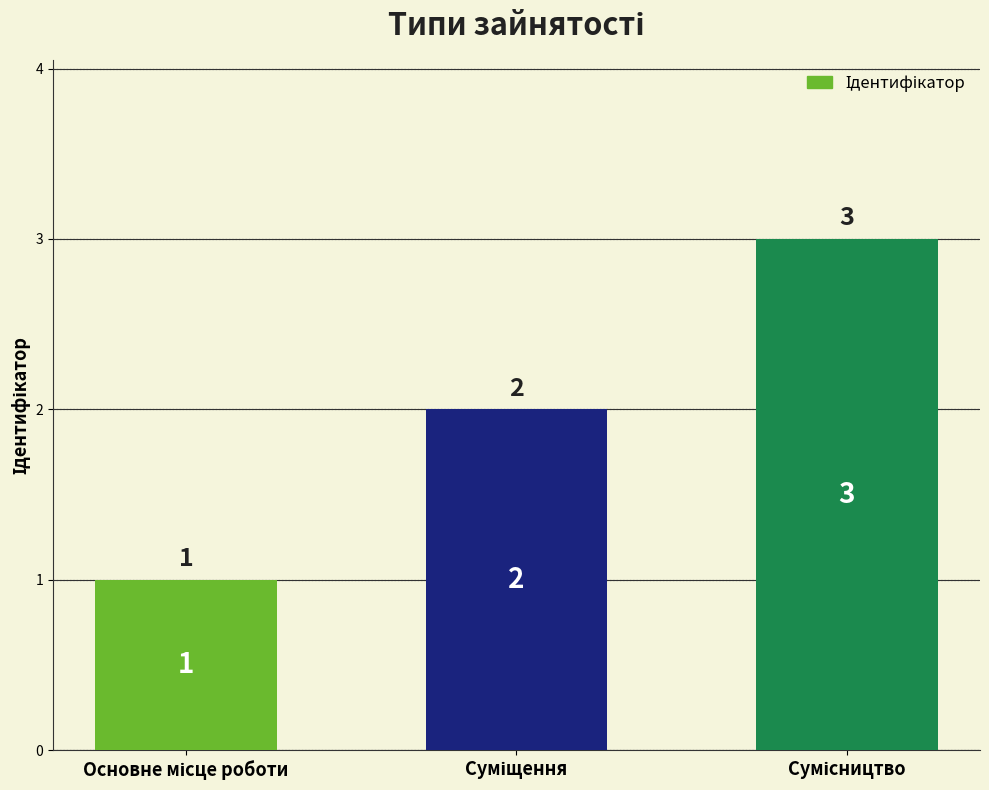

What is the value of the 3rd bar from the left?

3